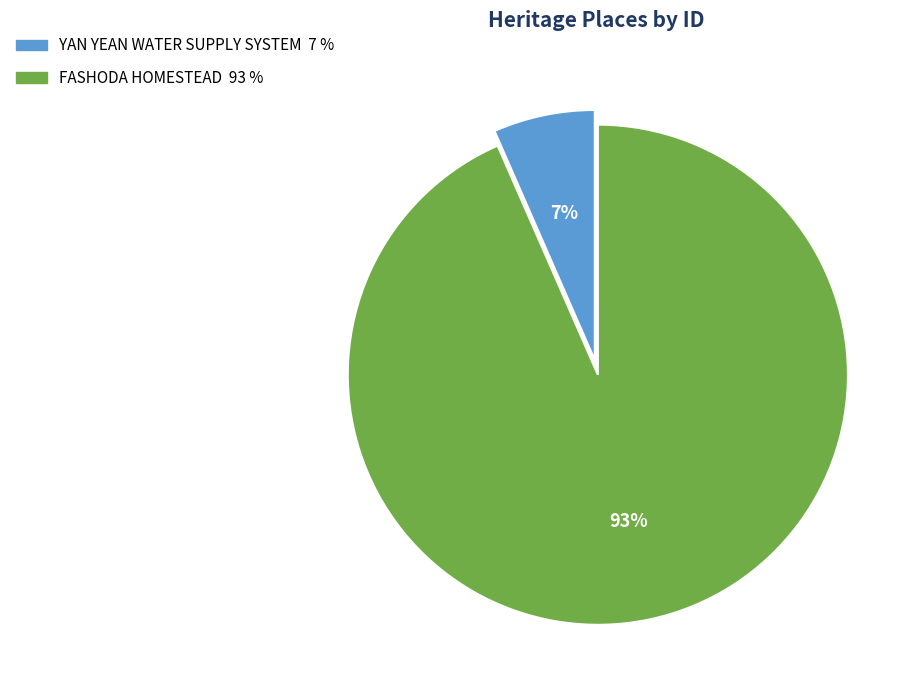

Is it true that FASHODA HOMESTEAD is 93% of the pie?

True